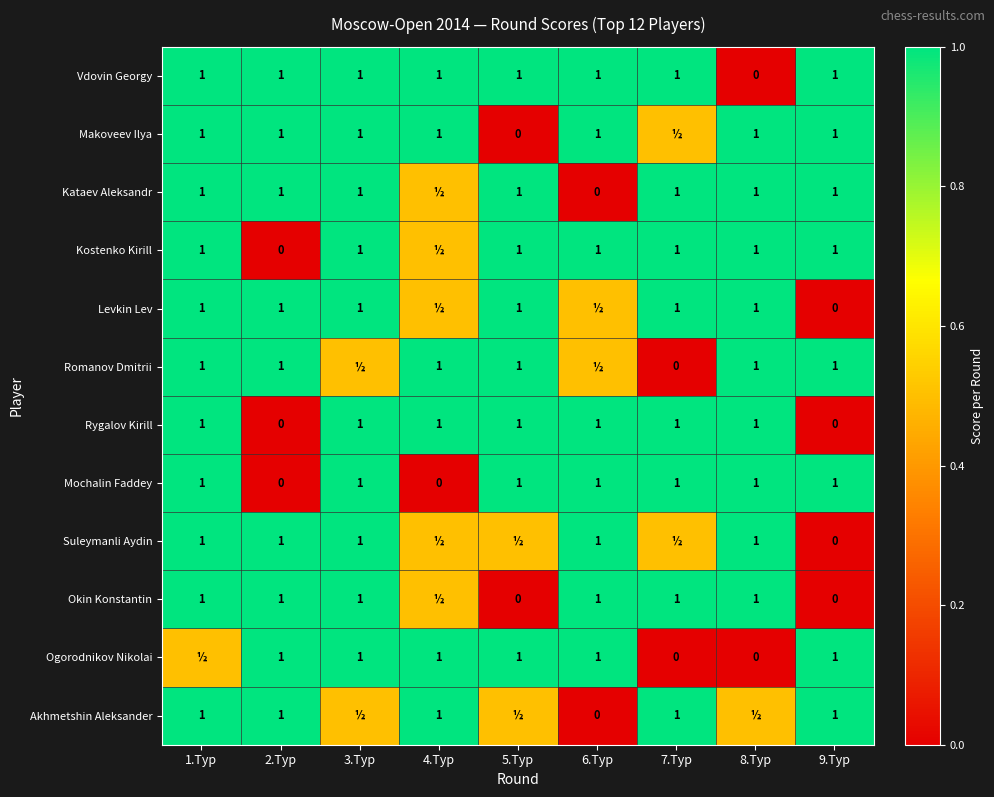

The value of Makoveev Ilya at 8.Тур is 1.0. True or false?

True